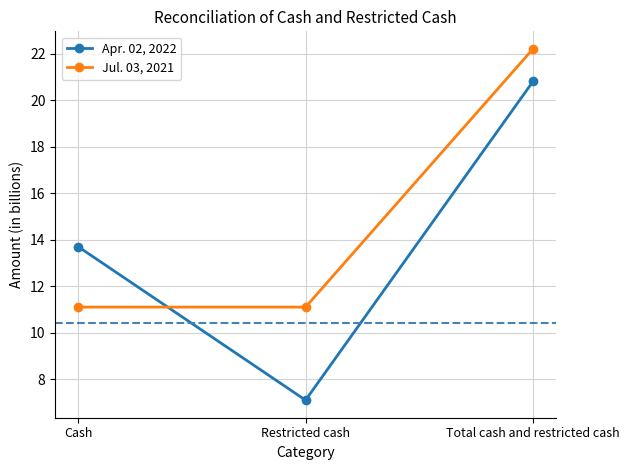

Rank the categories by Apr. 02, 2022 value from highest to lowest.

Total cash and restricted cash, Cash, Restricted cash